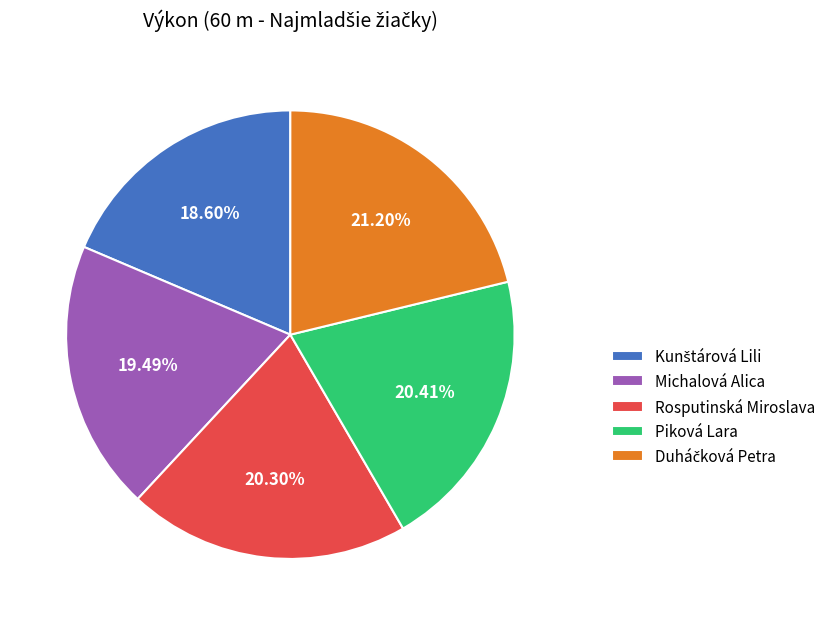

What is the ratio of the value at Michalová Alica to the value at Rosputinská Miroslava?

1.0